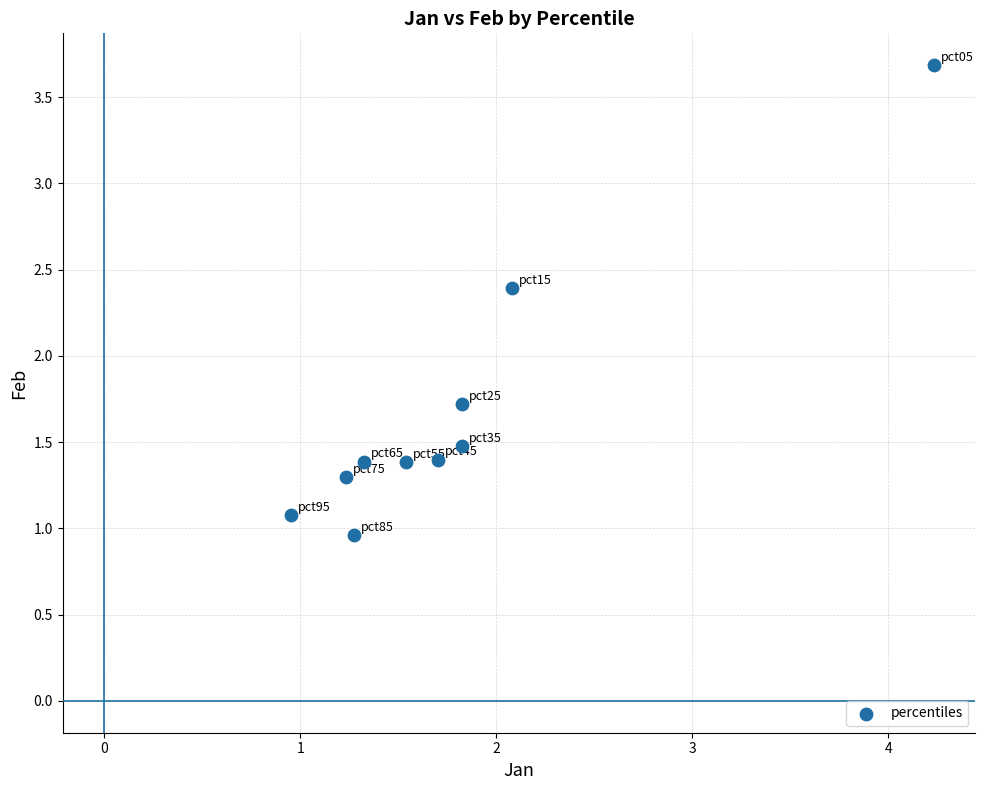

What is the average Y value?

1.7